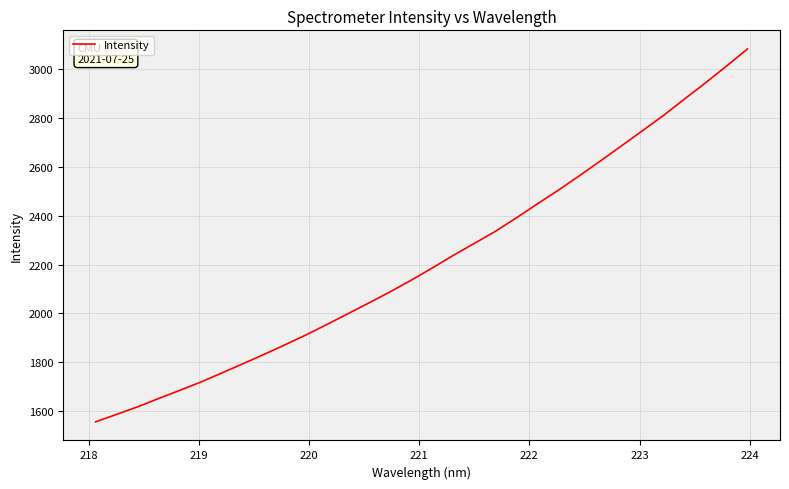

What is the difference between the maximum and minimum values?

1527.8